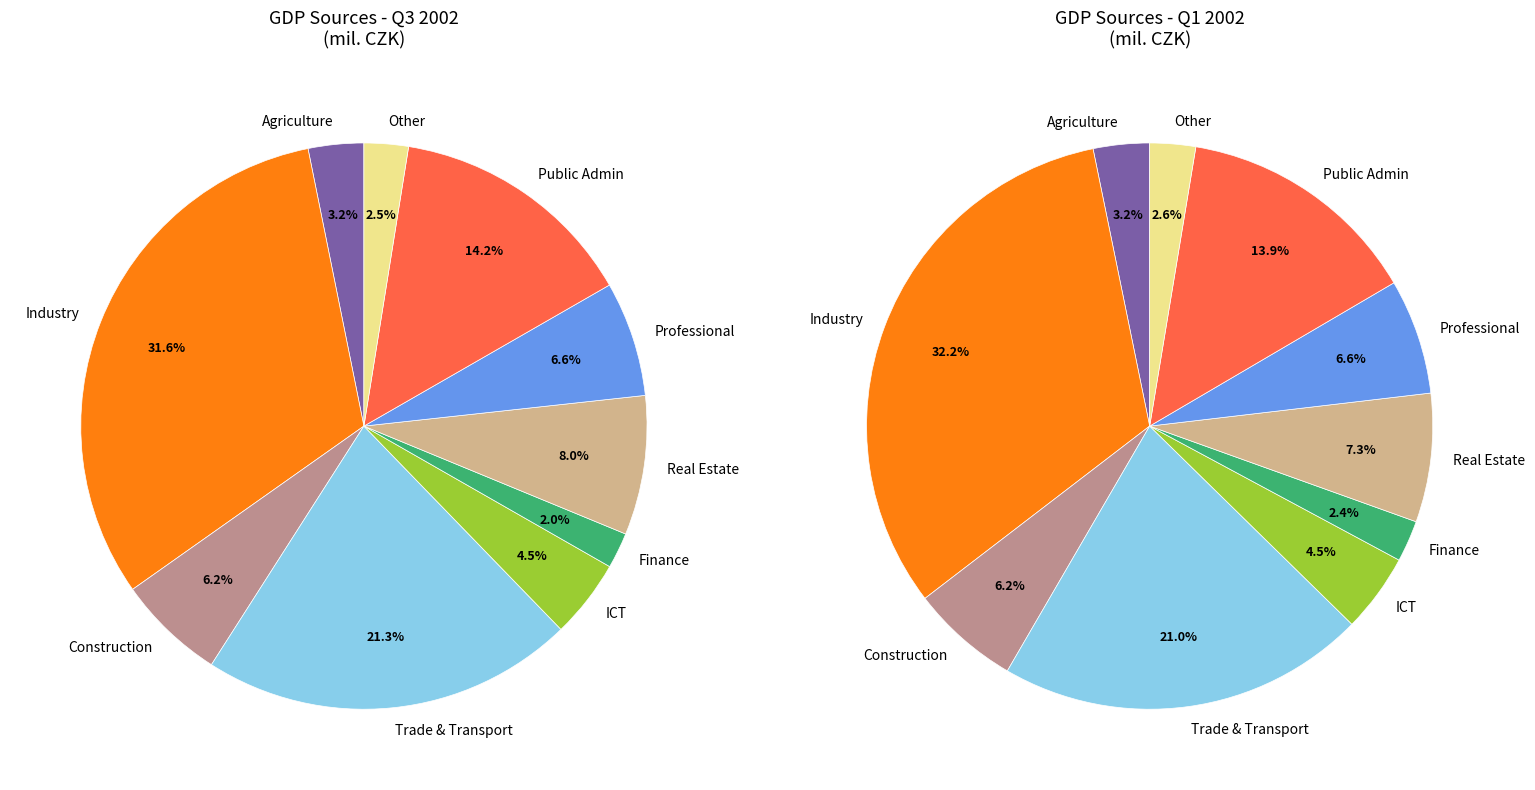

Rank the categories by value from highest to lowest.

Manufacturing, mining and quarrying, Trade, transportation, accommodation, Public administration, education, health, Real estate activities, Professional, scientific, technical, Construction, Information and communication, Agriculture, forestry and fishing, Other service activities, Financial and insurance activities